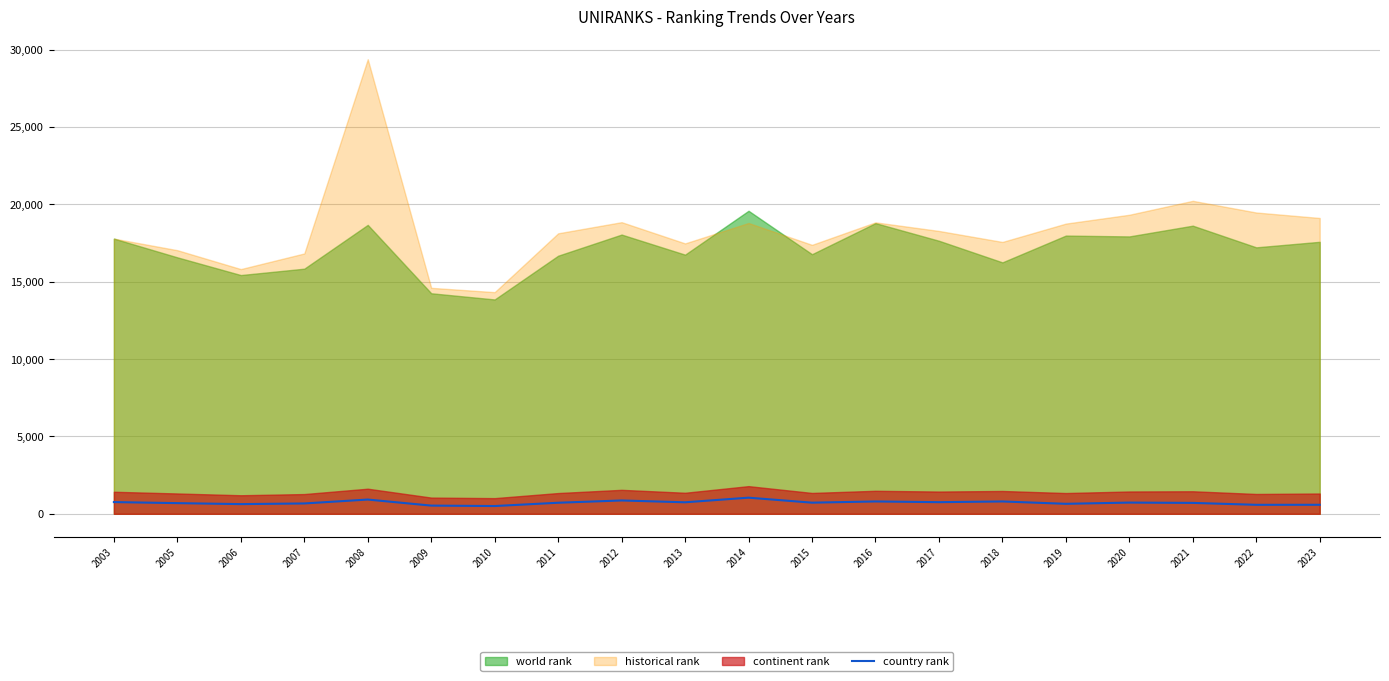

Is it true that the value at 2017 is 752?

True